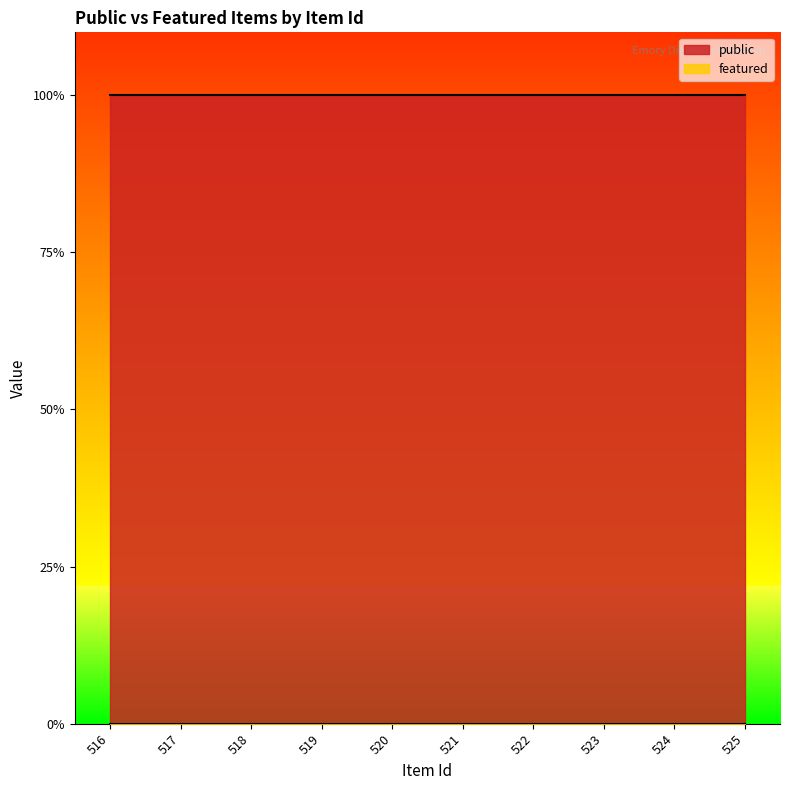

Which series has the largest total across all categories?

public